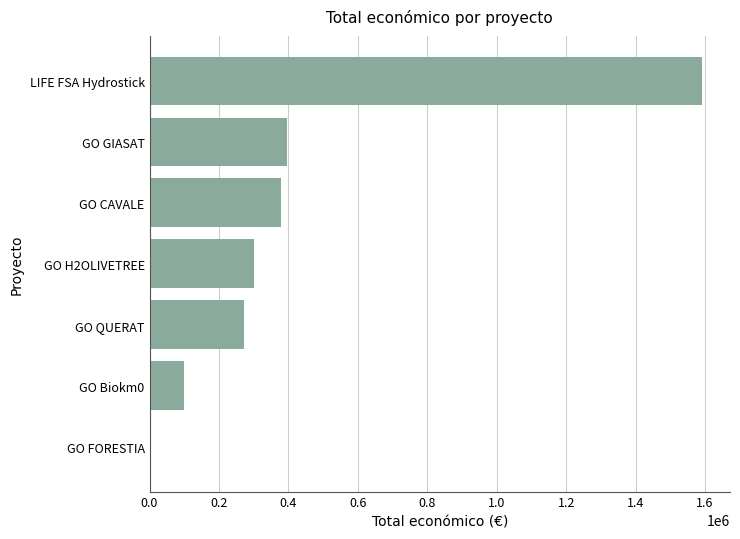

What is the maximum value shown in the chart?

1592249